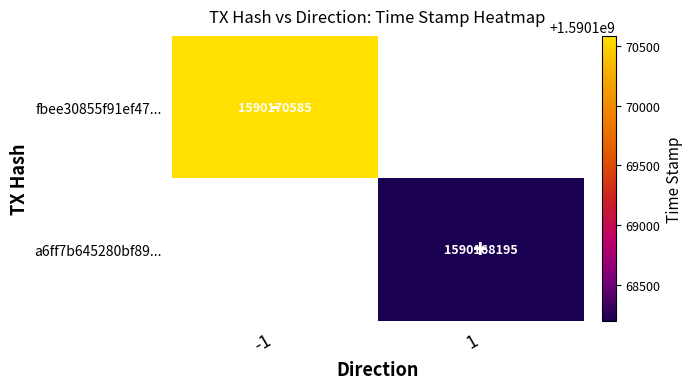

Which category has the lowest value across all series?

1